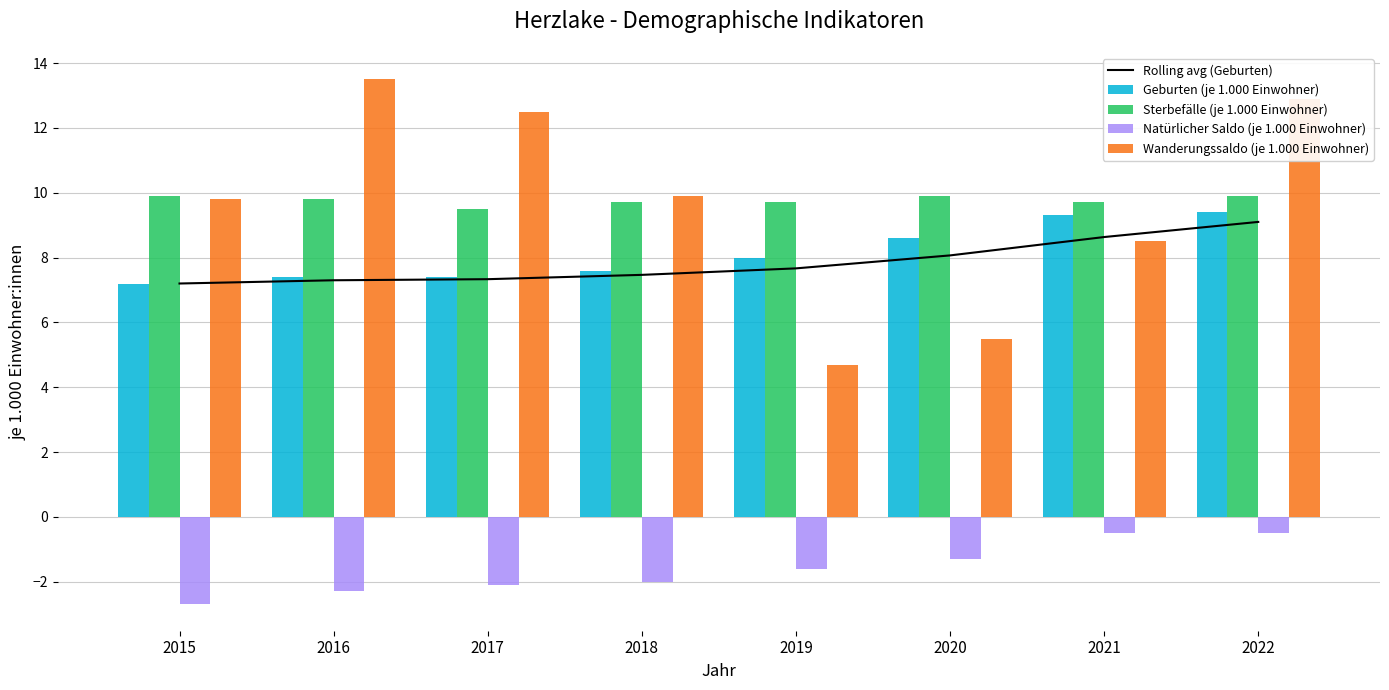

What is the average value of the Rolling avg (Geburten) series?

7.8